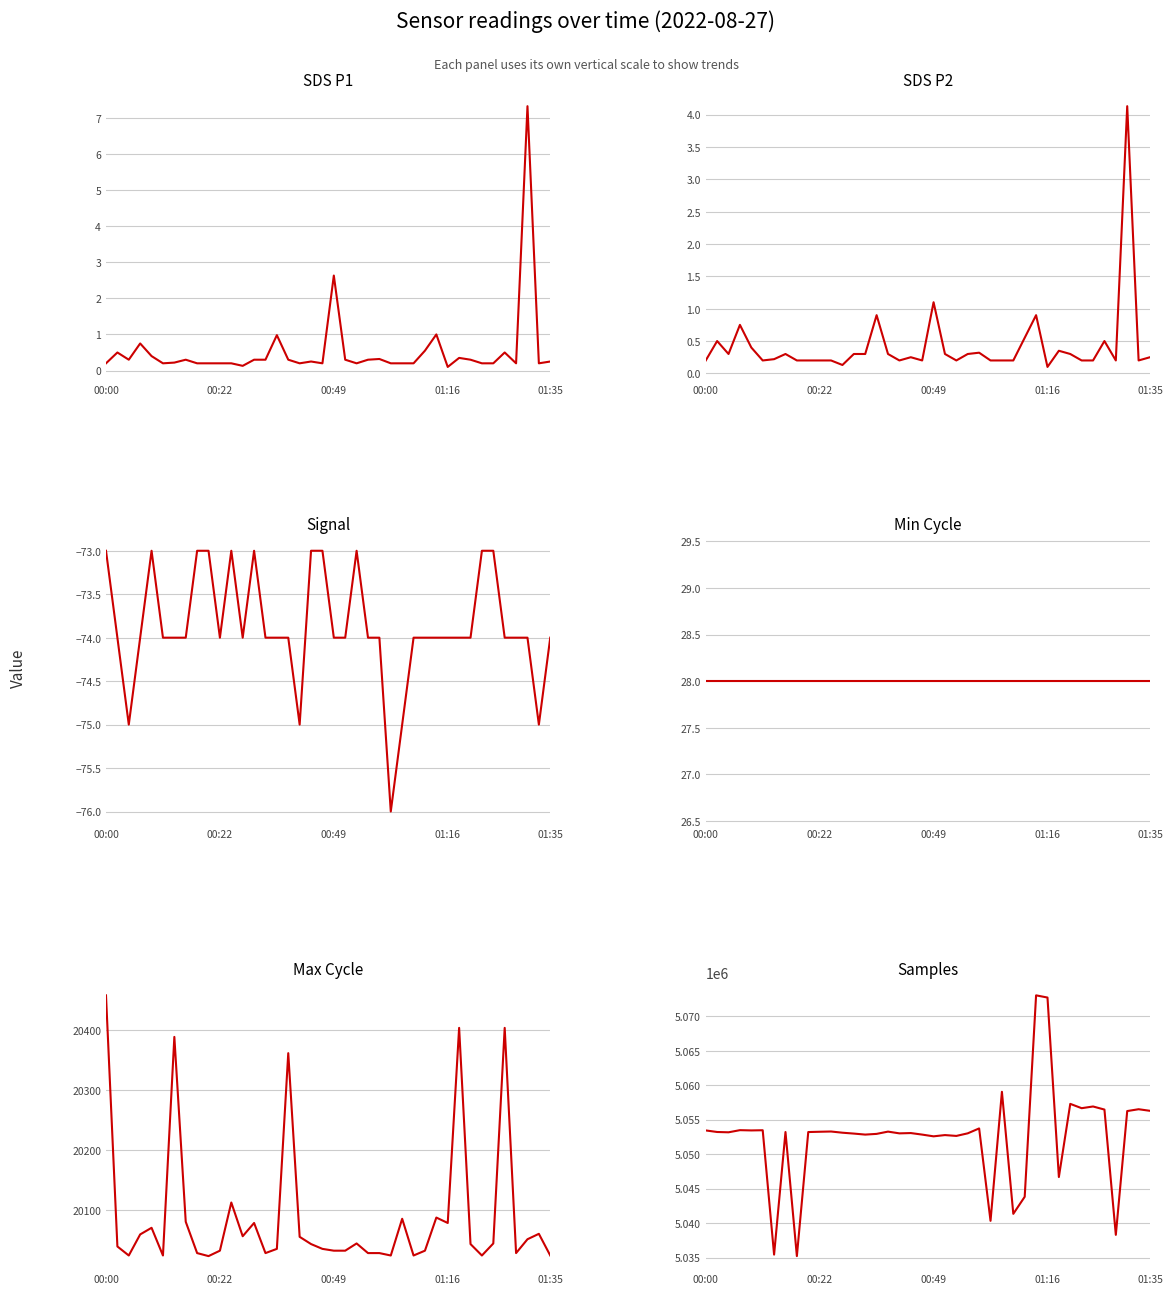

Which series has the largest total across all categories?

Samples